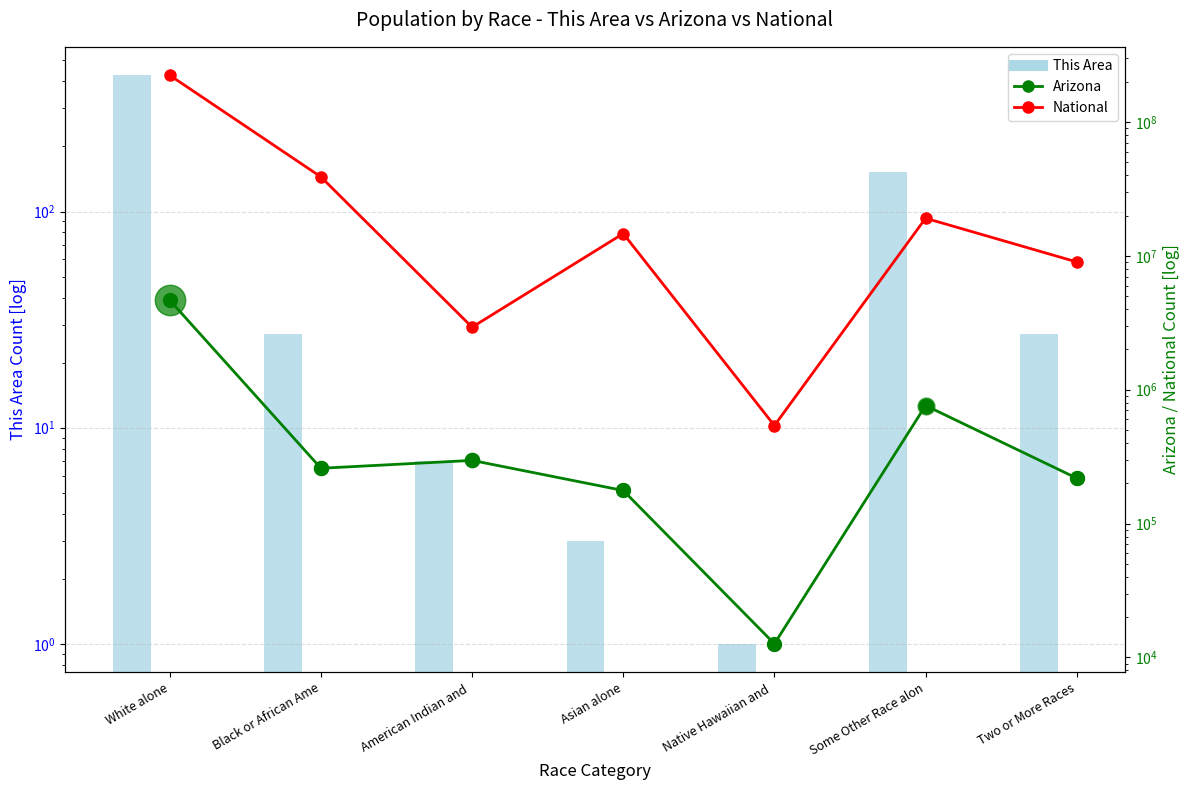

What is the total value across all series at Two or More Races?

9227400